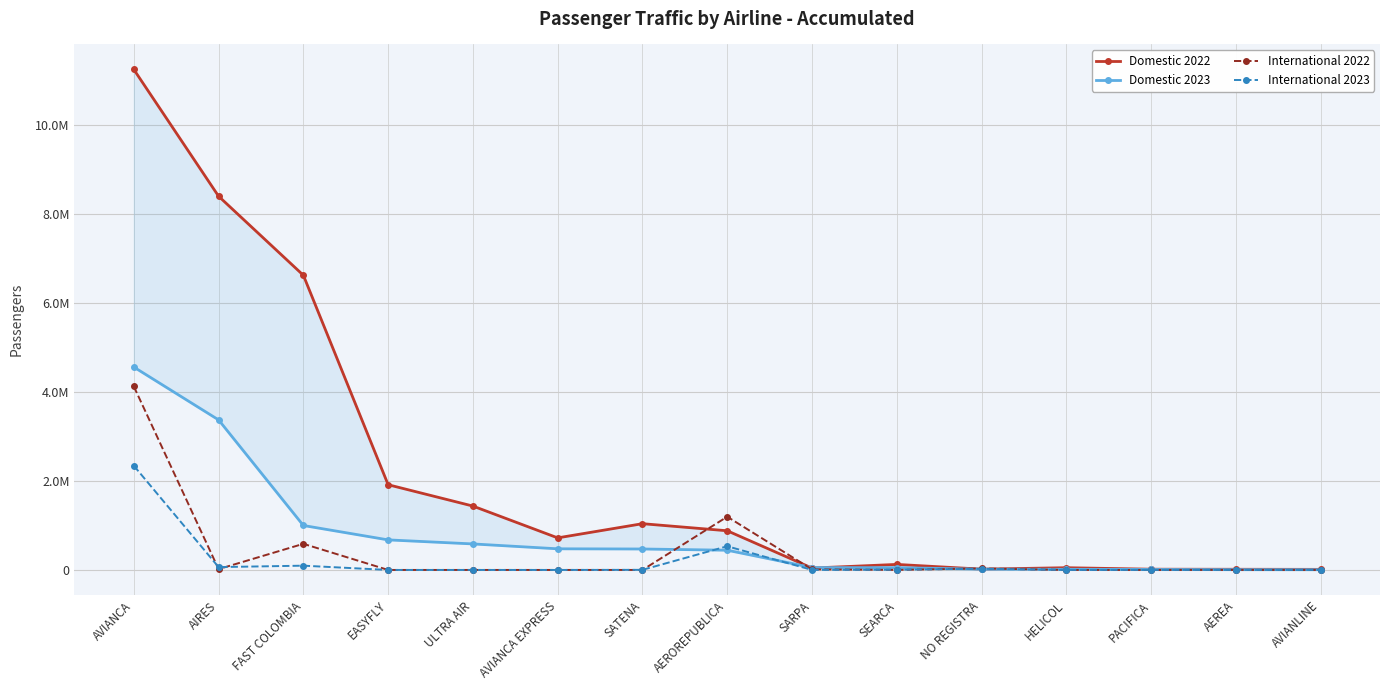

Reading left to right, list all the values displayed in this chart.

Domestic 2022: 11259120	8407203	6629304	1917401	1437082	721530	1040604	881517	42354	124444	18091	50328	16718	15195	13097
Domestic 2023: 4564120	3375681	1000031	676233	585262	475564	471471	443732	53446	51028	16231	14706	11176	6073	5115
International 2022: 4128276	18810	587601	0	0	0	73	1197360	12965	1060	33703	0	0	0	6
International 2023: 2344506	64068	96114	0	0	0	2396	532927	737	4785	26258	0	0	0	0